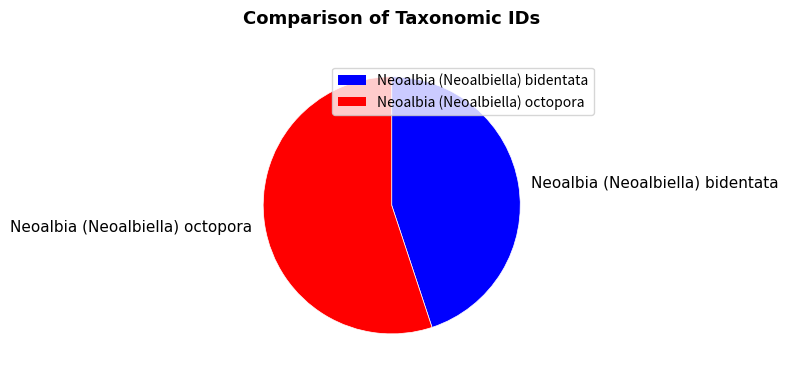

Is the sum of Neoalbia (Neoalbiella) octopora and Neoalbia (Neoalbiella) bidentata greater than half?

Yes